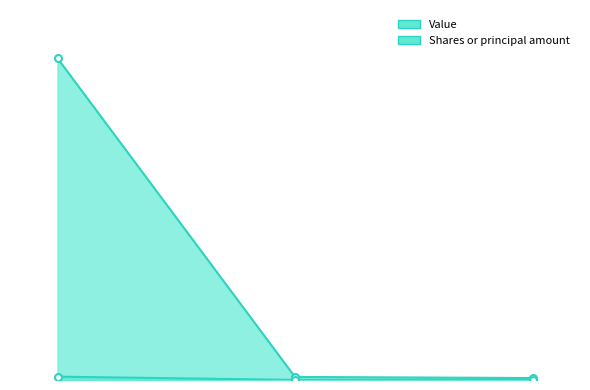

What is the sum of the Shares or principal amount values at 46434G889 and 464287663?

4873370